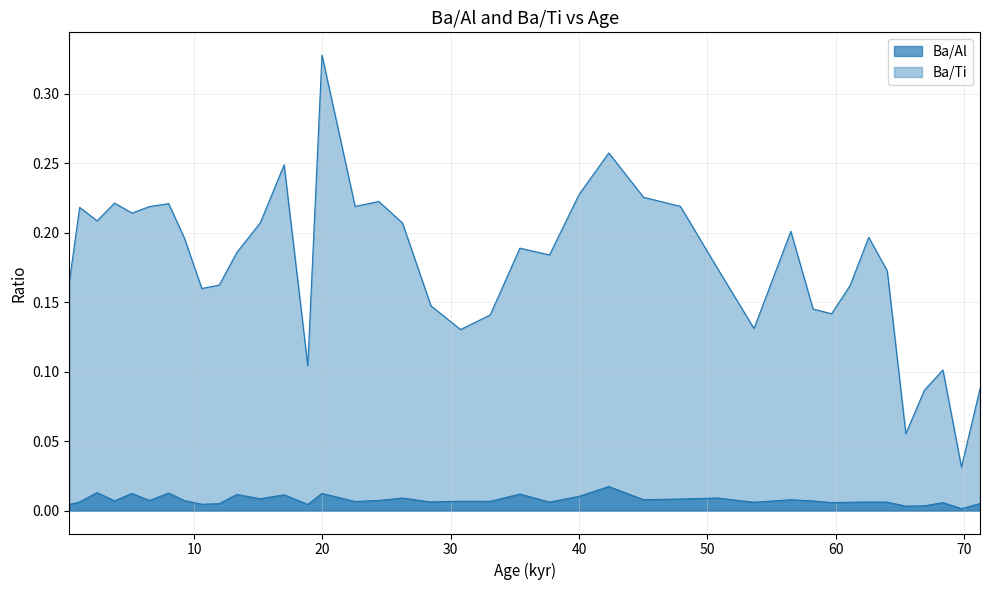

How many lines are shown in the chart?

2